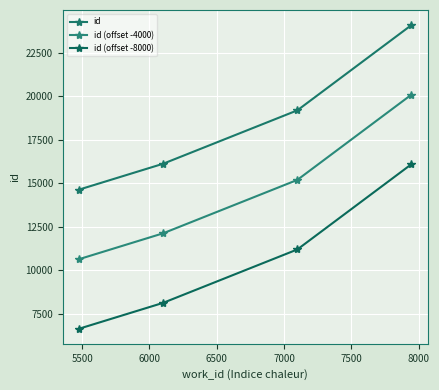

Does the chart display data point markers on the line(s)?

Yes